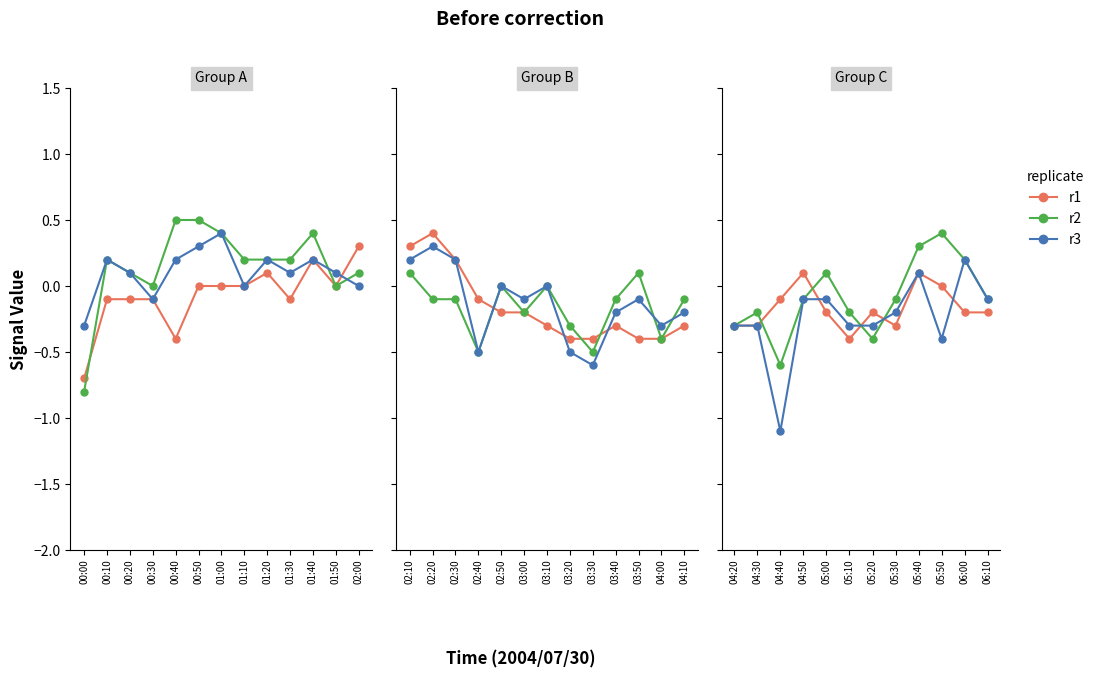

Count the number of data series in this chart.

3